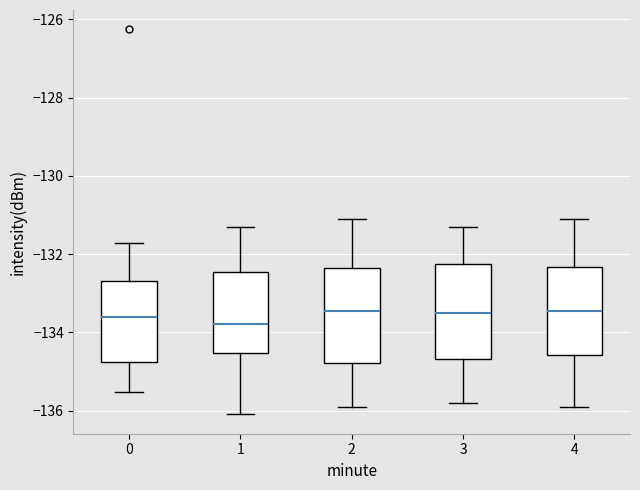

Reading left to right, transcribe this box plot: for each box, give where its median line is, the range the box spans, and where its two whiskers end, as read against the y-axis. The values are not printed on the chart, so give them approximately, as read against the axis.

0: median -133.6, box -134.8 to -132.6, whiskers -135.6 to -131.8
1: median -133.8, box -134.6 to -132.4, whiskers -136.2 to -131.4
2: median -133.4, box -134.8 to -132.4, whiskers -135.8 to -131.0
3: median -133.4, box -134.6 to -132.2, whiskers -135.8 to -131.2
4: median -133.4, box -134.6 to -132.4, whiskers -135.8 to -131.0